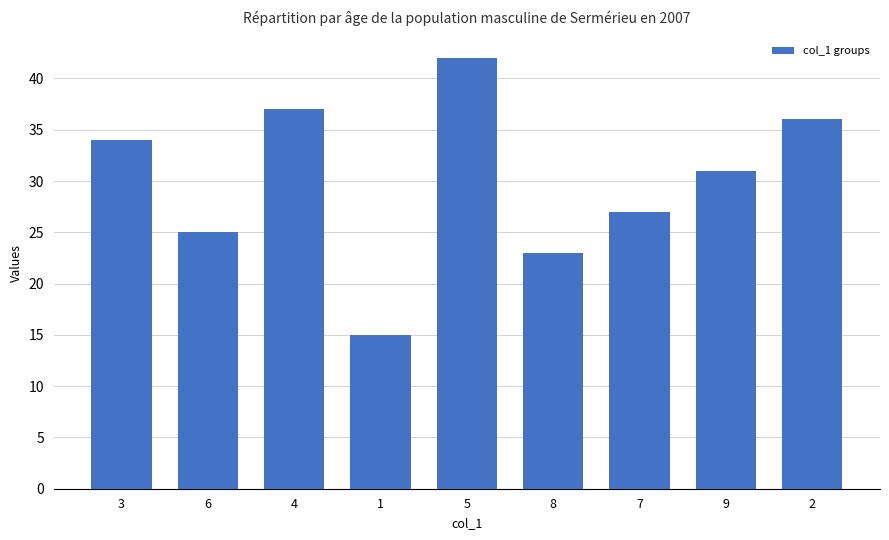

Where is the data nearest to the value 28?

7